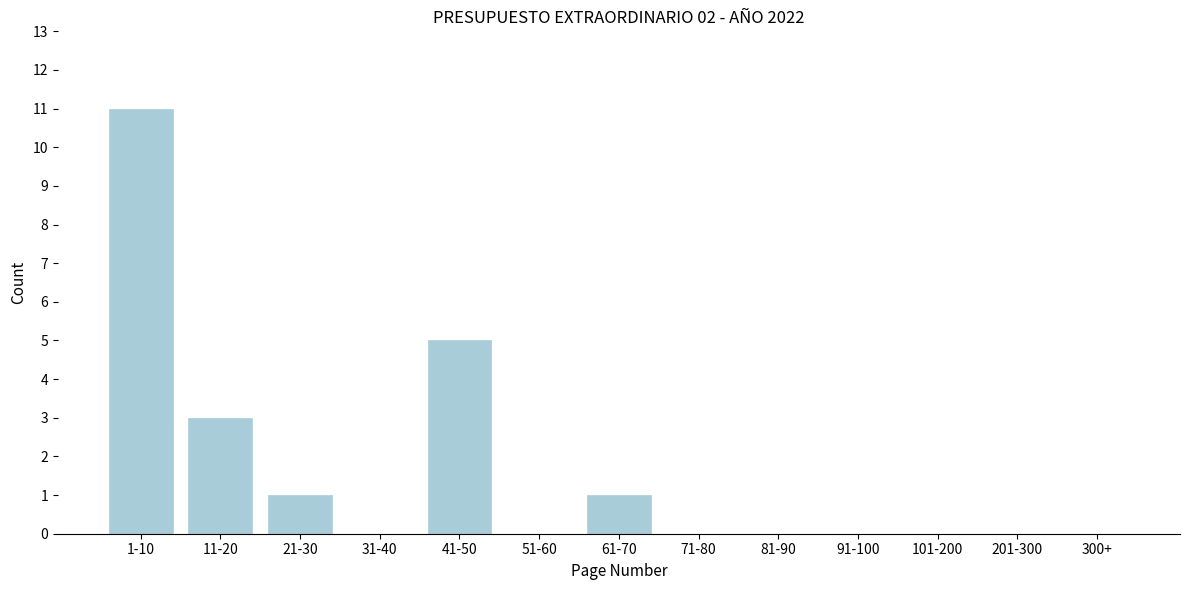

Reading left to right, list all the values displayed in this chart.

1-10=11	11-20=3	21-30=1	31-40=0	41-50=5	51-60=0	61-70=1	71-80=0	81-90=0	91-100=0	101-200=0	201-300=0	300+=0